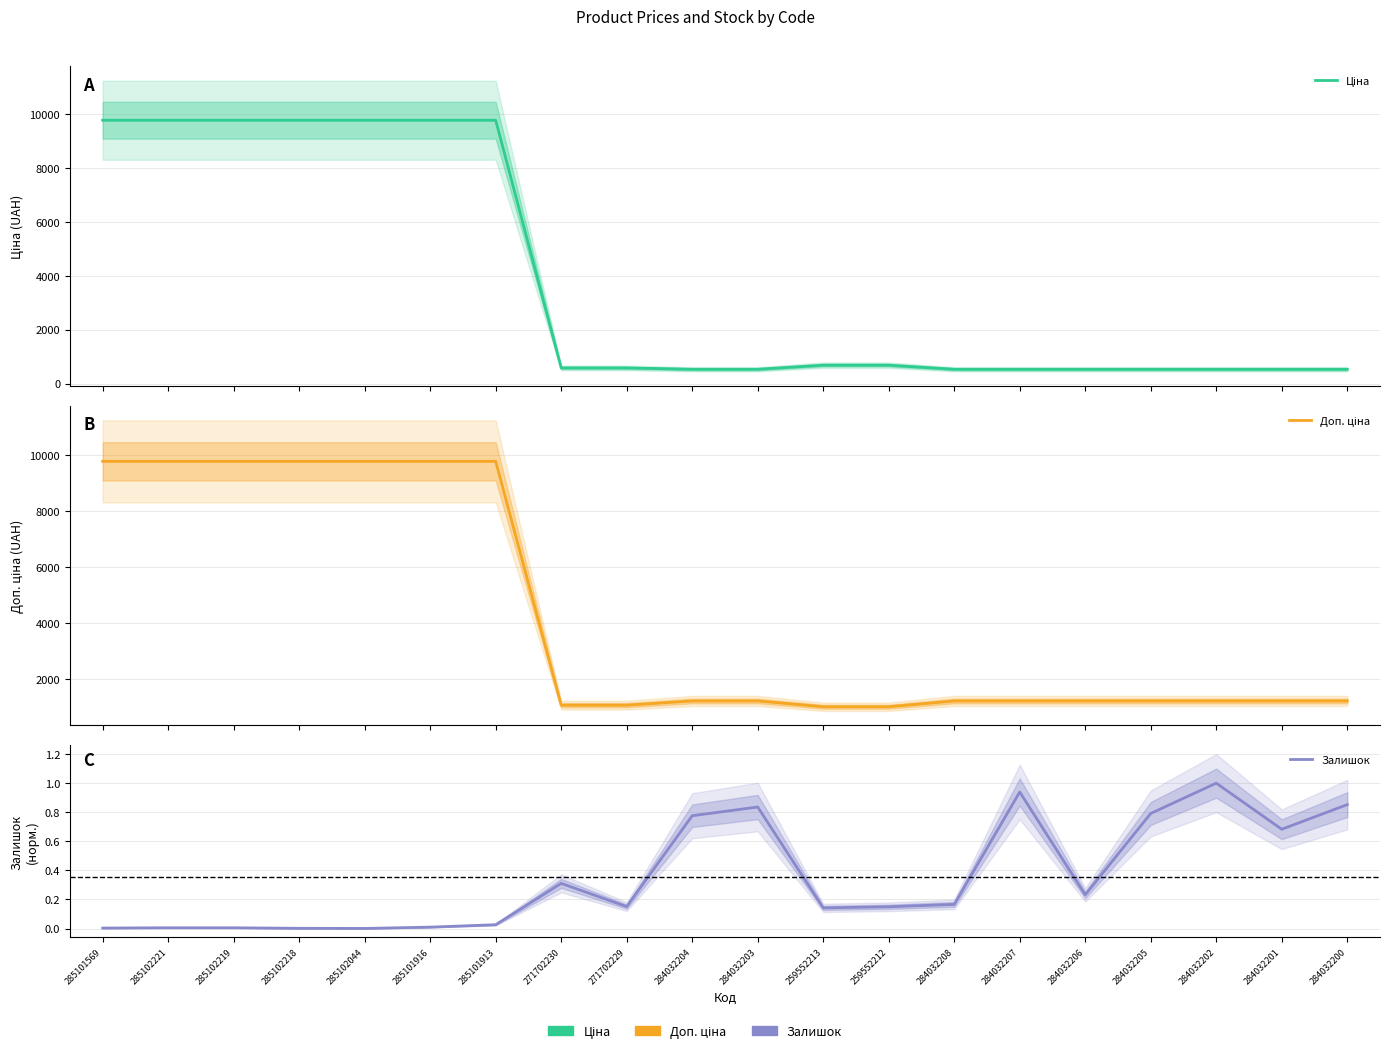

True or false: Ціна and Залишок intersect in this chart.

False